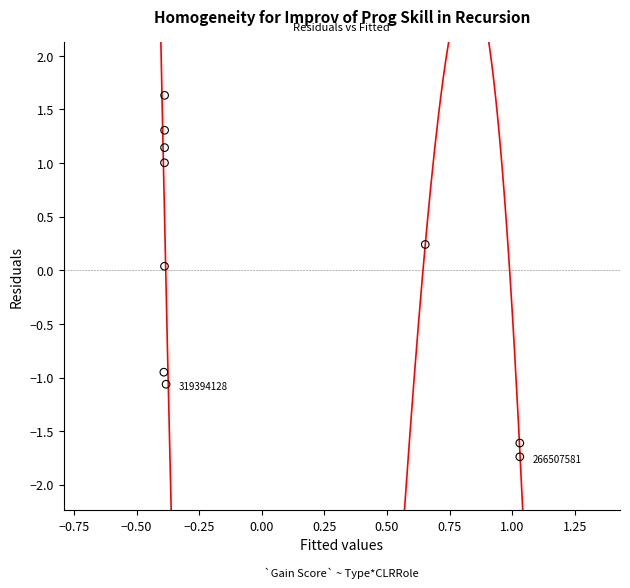

What is the range of Y values (max minus min)?

3.4